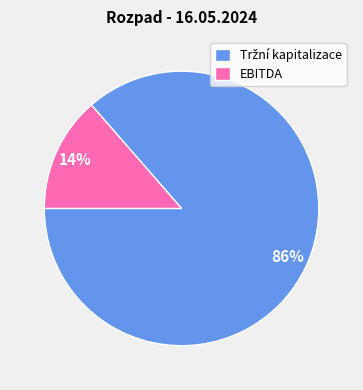

Is it true that EBITDA is 14% of the pie?

True